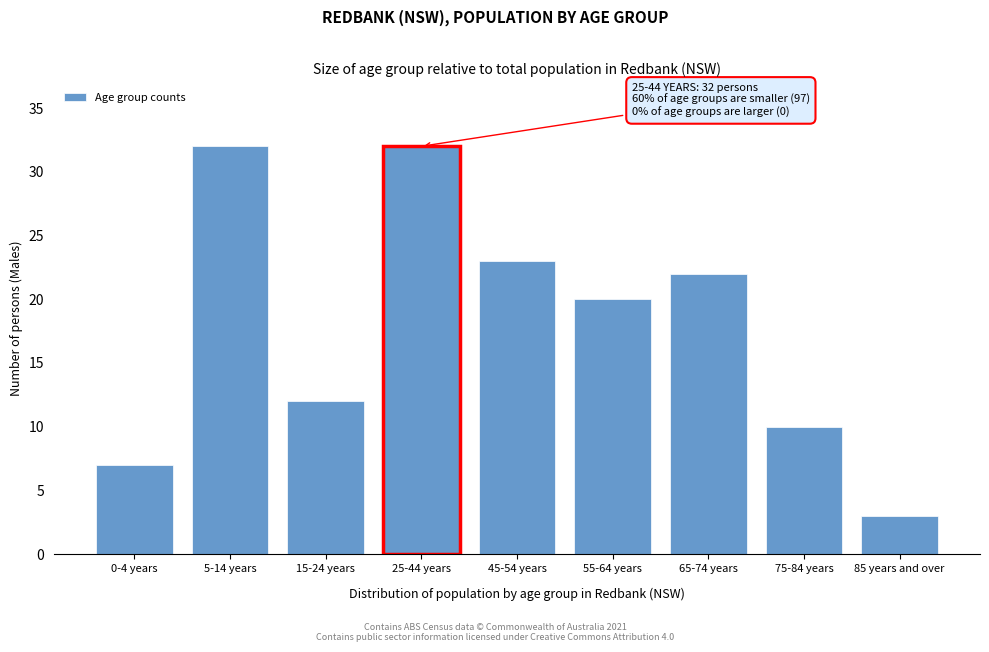

Reading left to right, extract all data points from this chart.

0-4 years=7	5-14 years=32	15-24 years=12	25-44 years=32	45-54 years=23	55-64 years=20	65-74 years=22	75-84 years=10	85 years and over=3